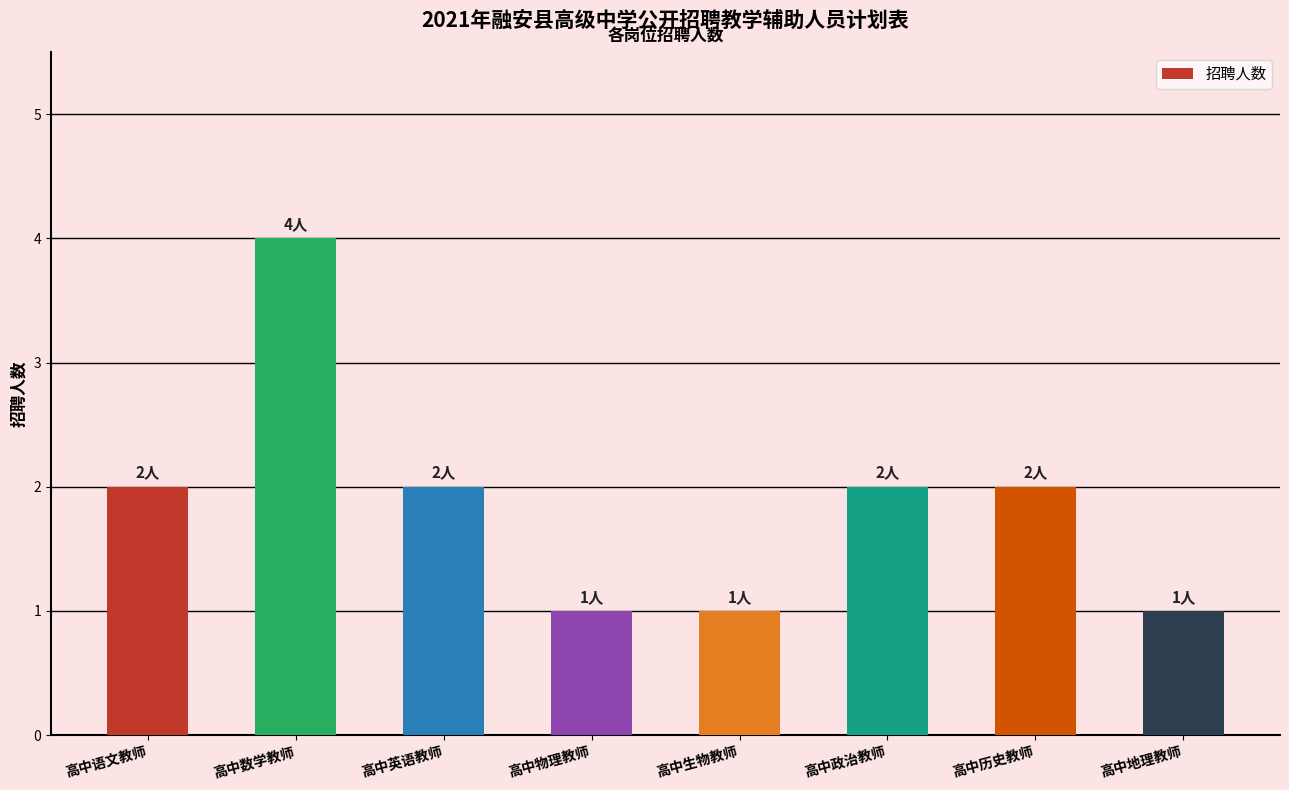

What is the sum of the values at 高中物理教师 and 高中地理教师?

2